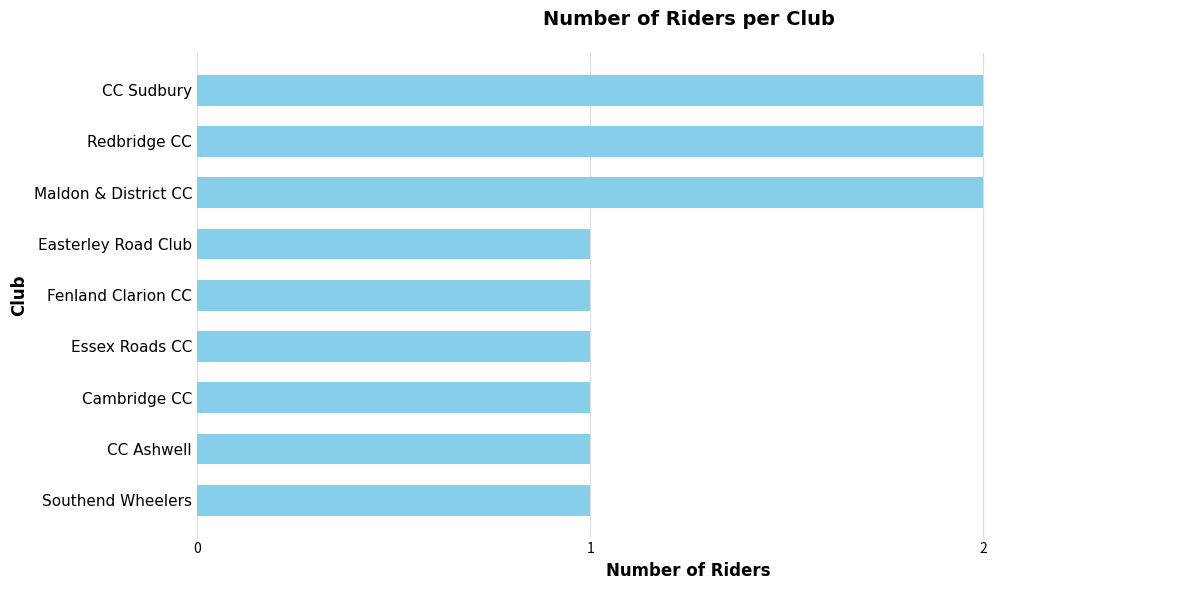

What is the sum of all values?

12